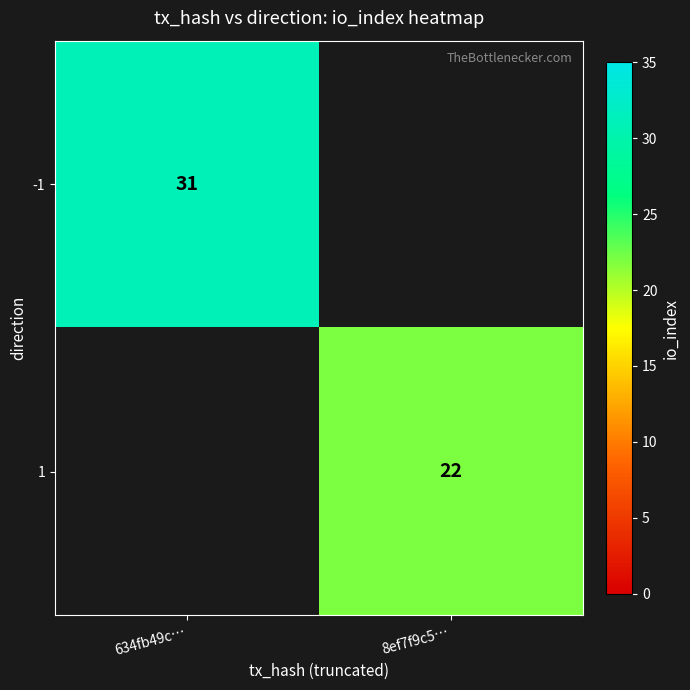

The value of -1 at 634fb49c… is 31. True or false?

True